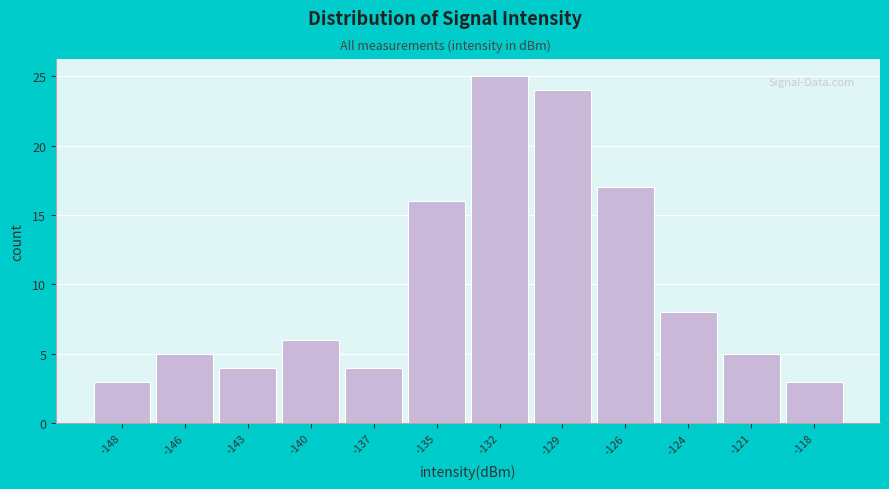

Reading right to left, list all the values displayed in this chart.

3	5	8	17	24	25	16	4	6	4	5	3